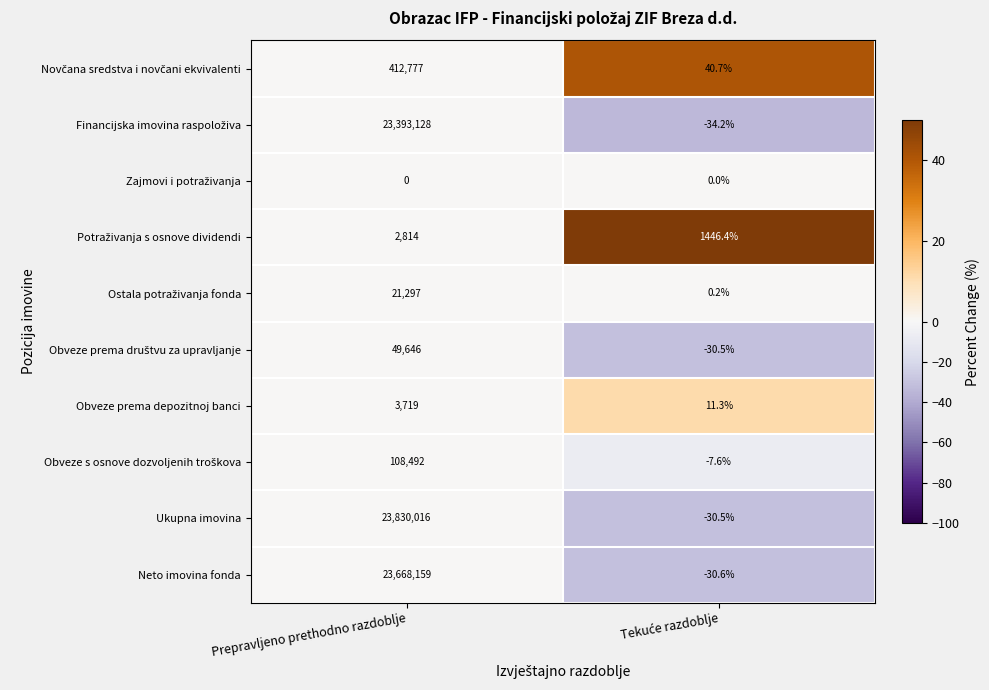

Which category has the highest value across all series?

Prepravljeno prethodno razdoblje